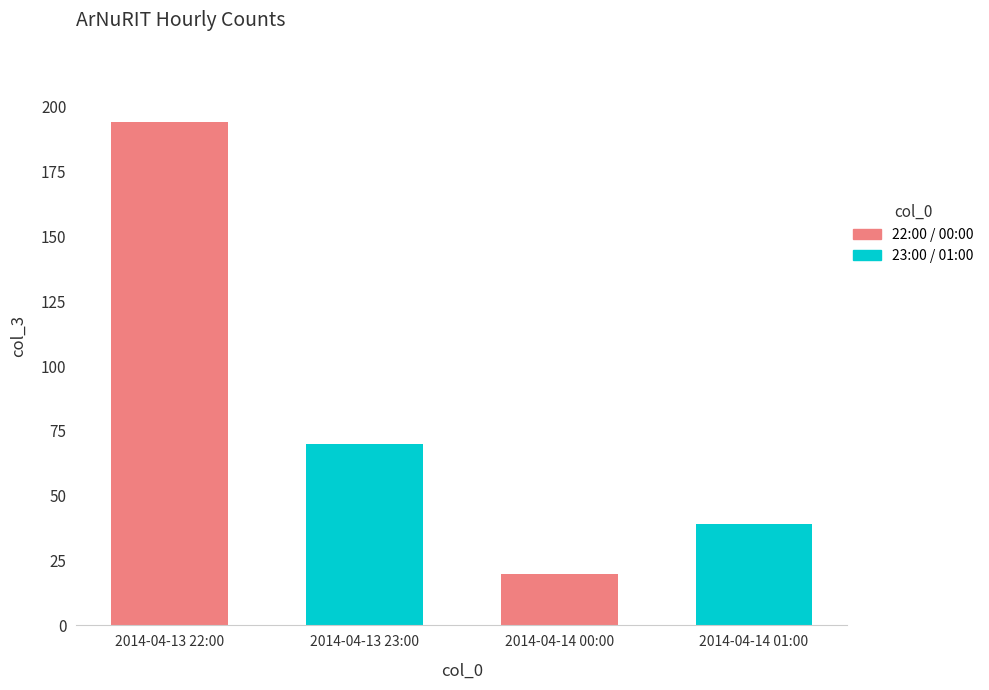

Where does the data first go above 70?

2014-04-13 22:00